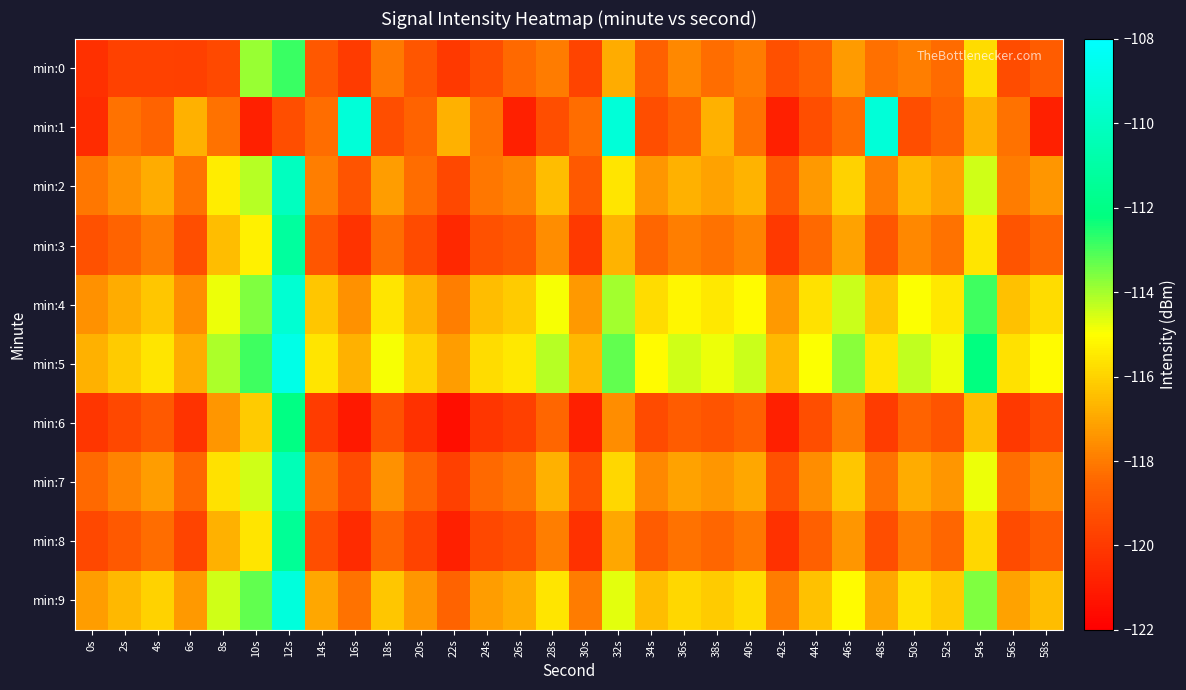

At which category is the sum across all series the highest?

12s